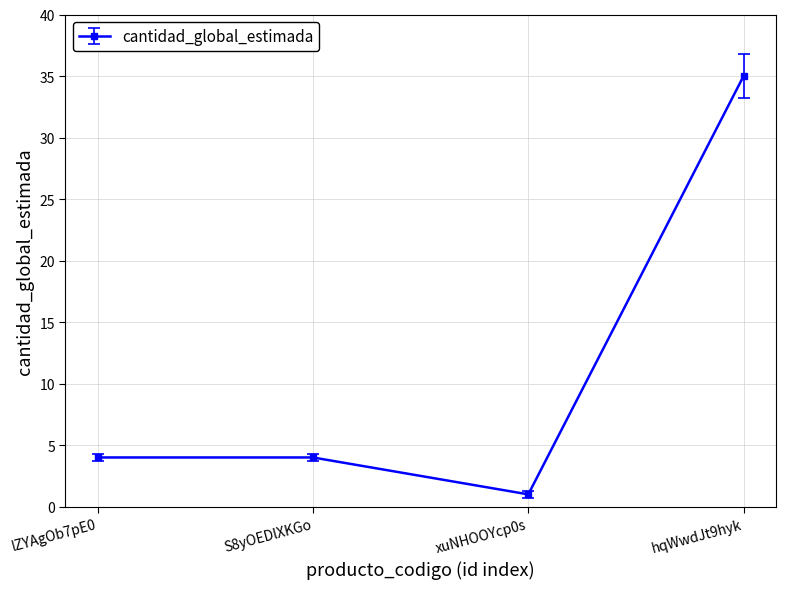

At which category does the chart reach its peak across all series?

hqWwdJt9hyk